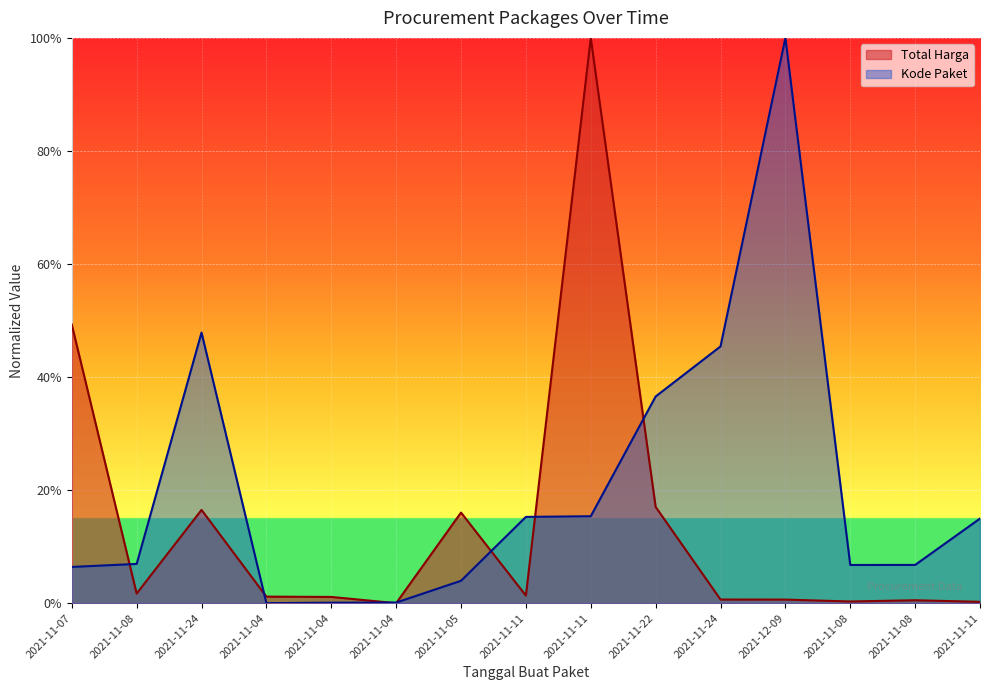

At 2021-11-05, list the series in order from largest to smallest.

Total Harga, Kode Paket